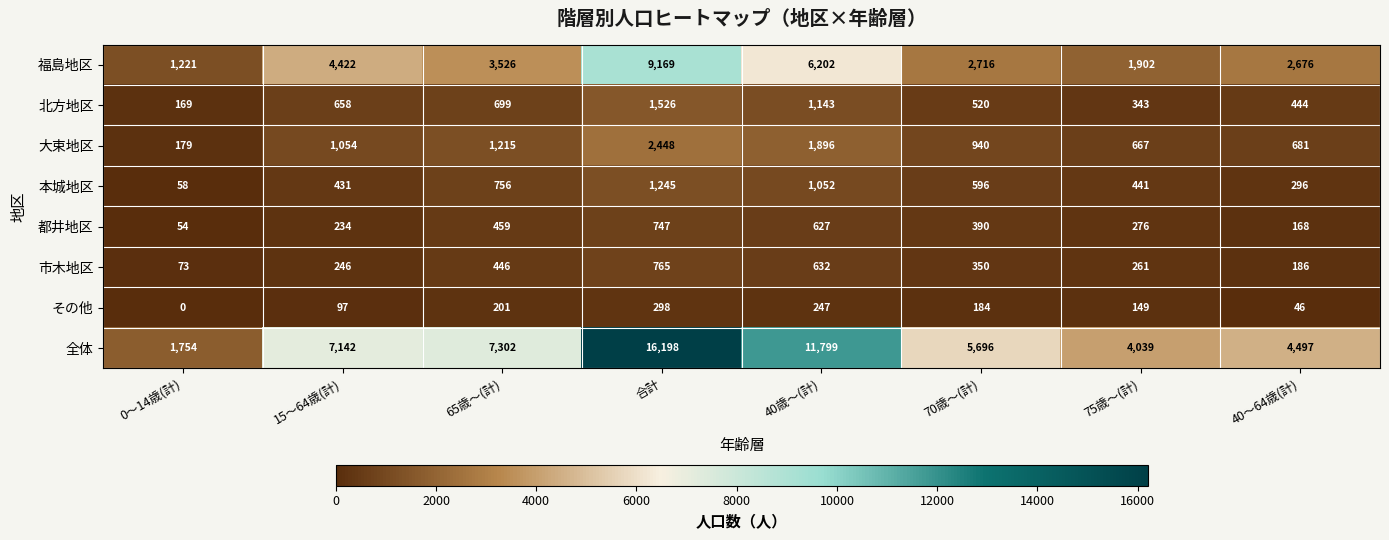

The 都井地区 series shows 54 at 0～14歳(計). True or false?

True